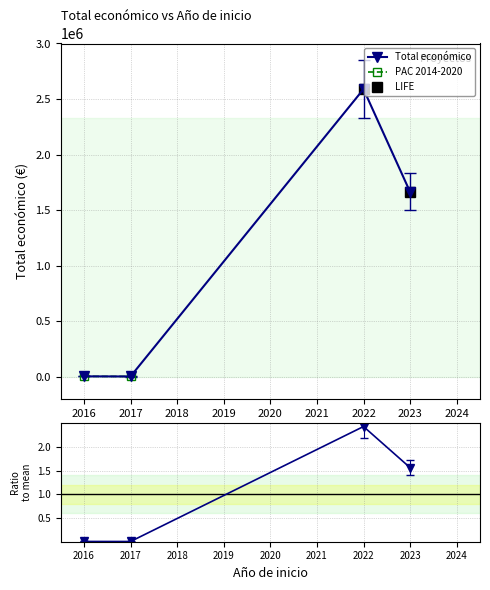

The value of Total económico at 2022 is 3574963. True or false?

False